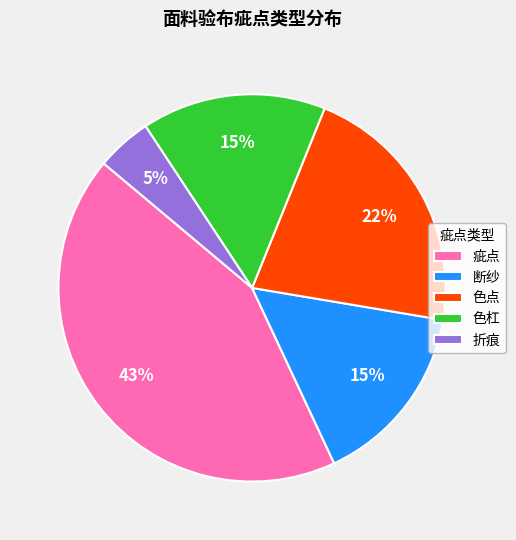

Which slice is the smallest?

折痕